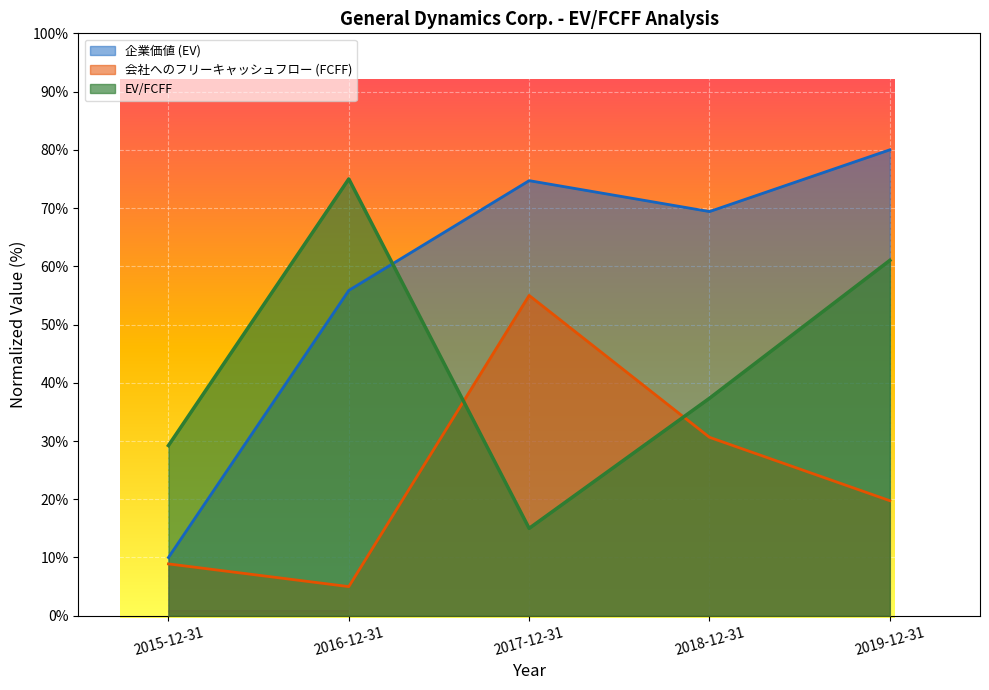

In 企業価値 (EV), how many points are higher than both neighbors (excluding endpoints)?

1